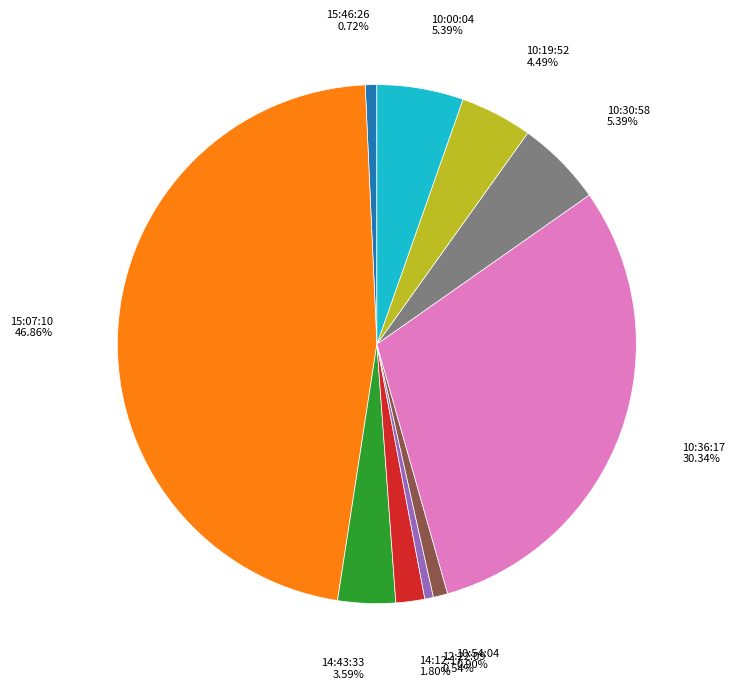

Is there any slice that represents more than half of the pie?

No